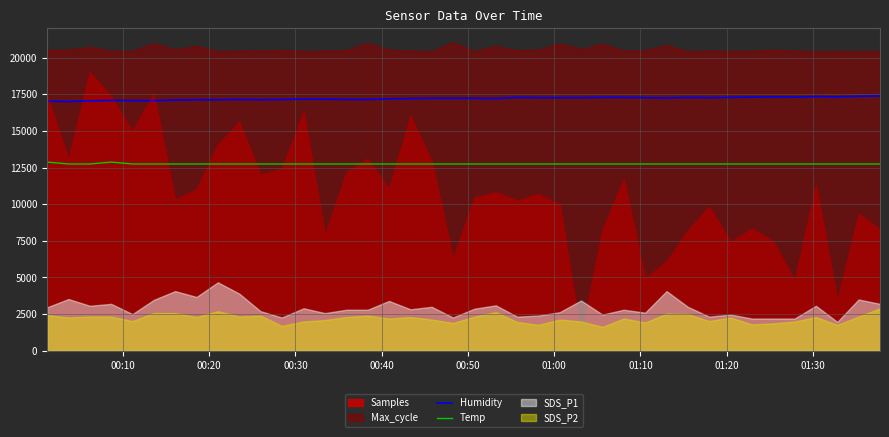

True or false: Temp and Humidity cross at least once.

False